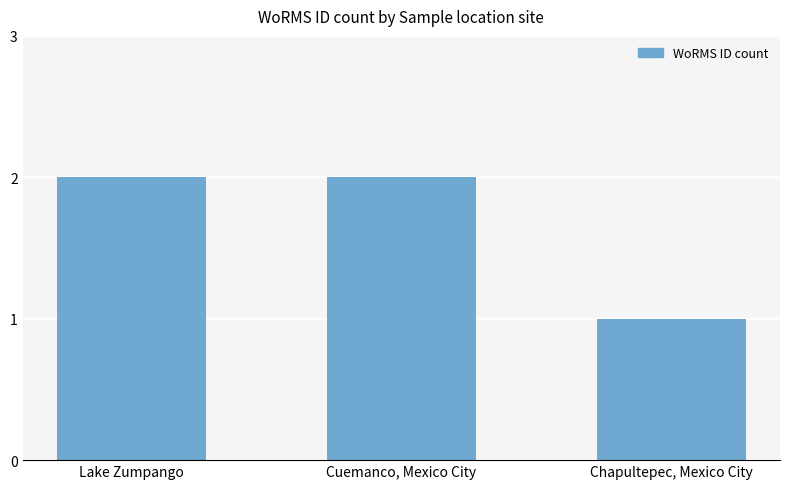

What is the minimum value shown in the chart?

1